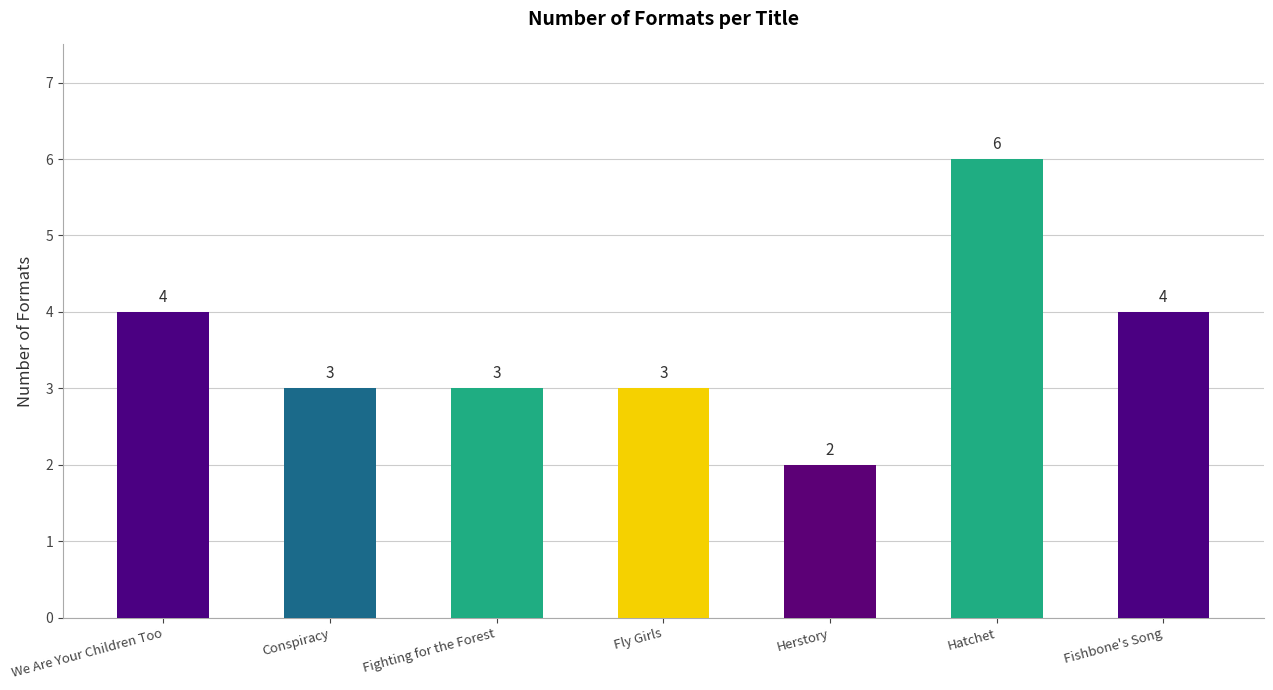

Is it true that the value at Hatchet is 6?

True